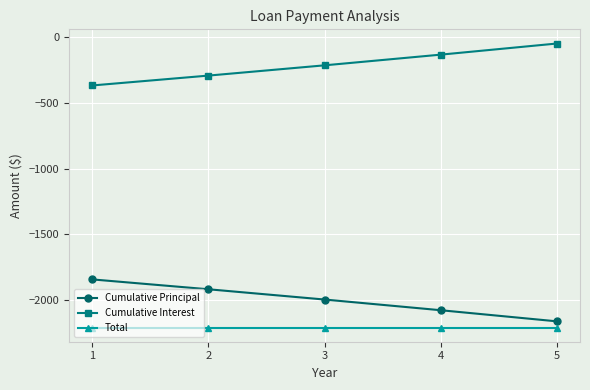

How many lines are shown in the chart?

3